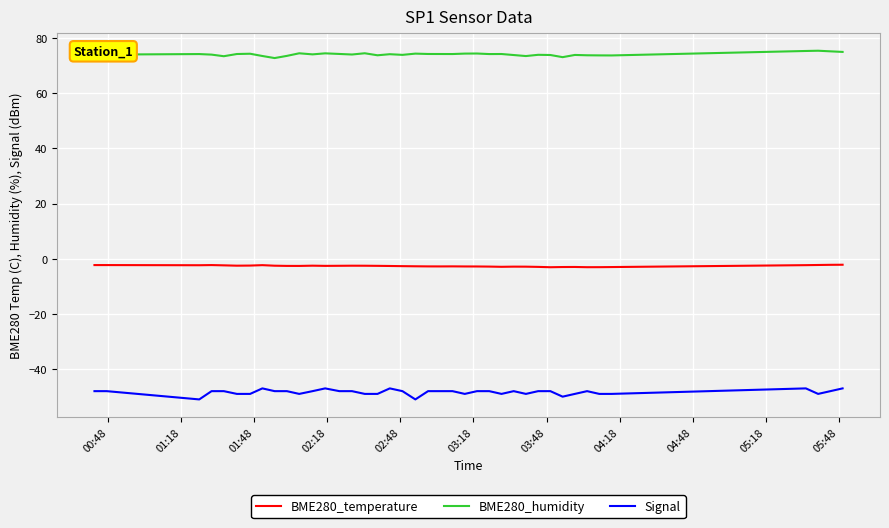

How many categories are shown in the chart?

40